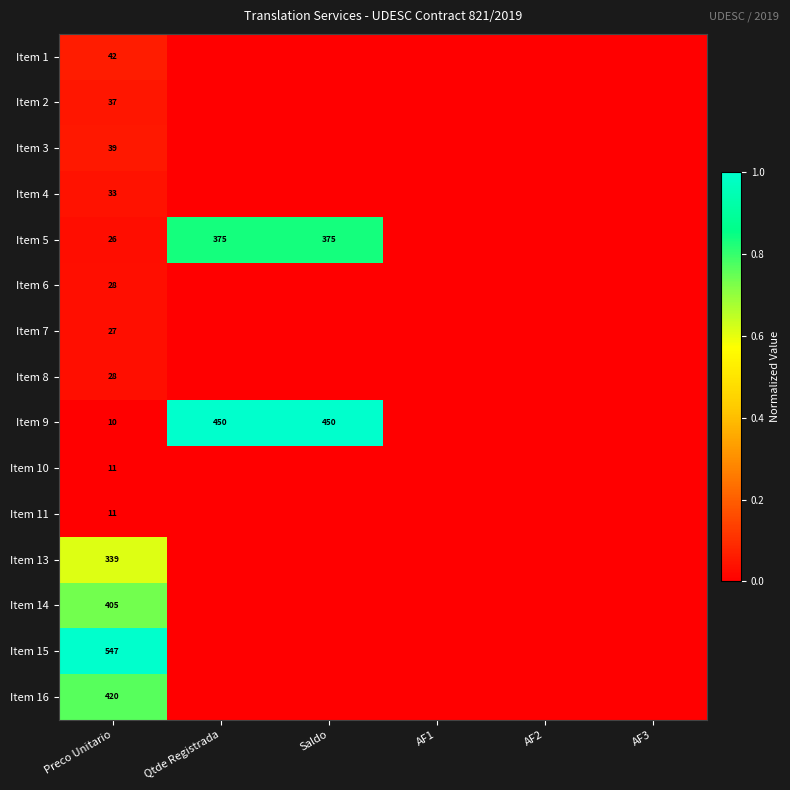

Count the number of categories in the chart.

6